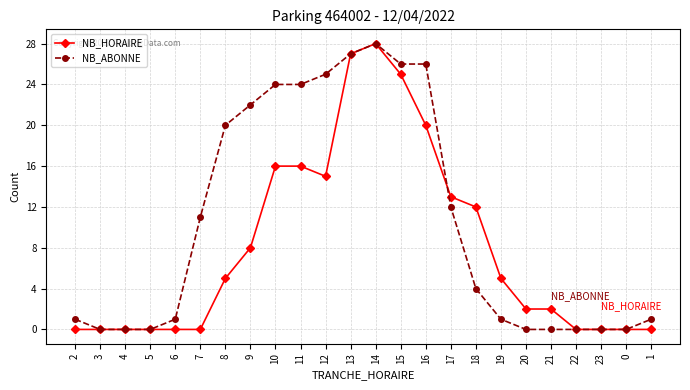

What is the maximum value for NB_HORAIRE?

28